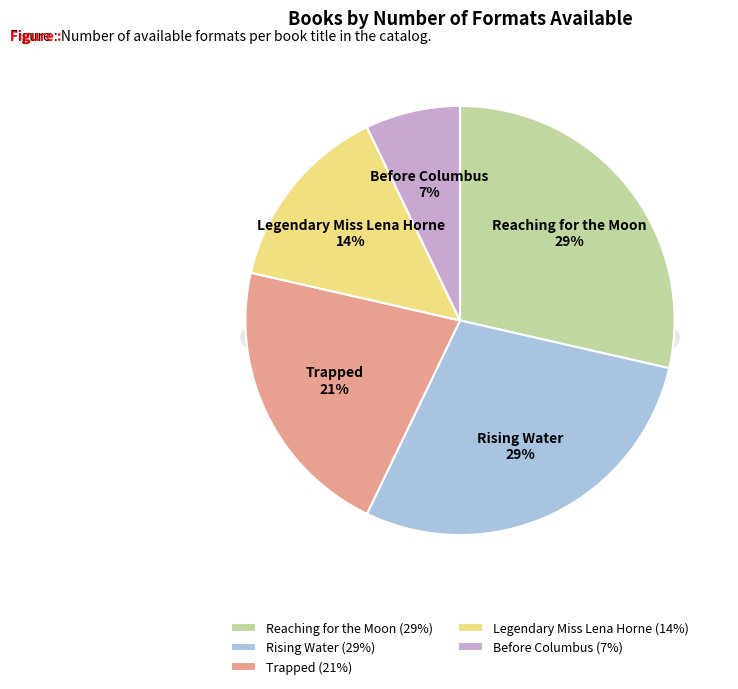

Count the number of slices in the pie.

5